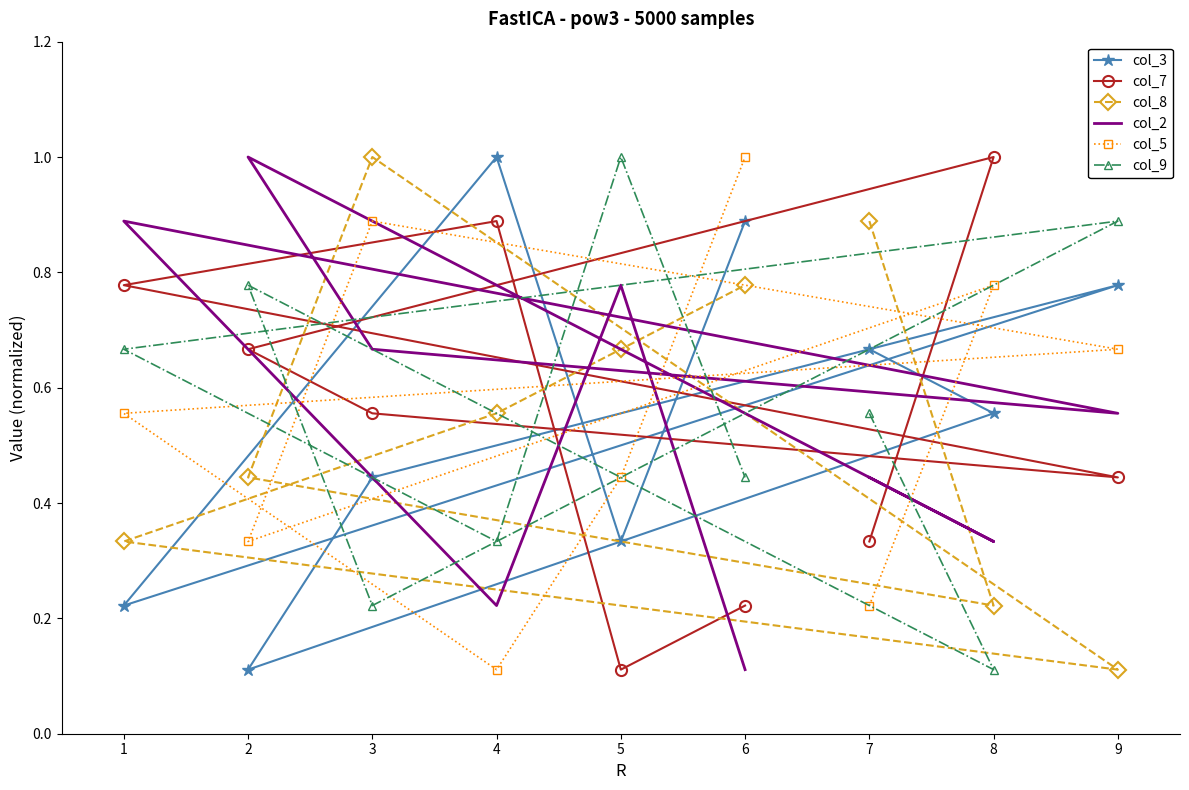

Is the value of col_7 at 4 greater than the value of col_9 at 5?

No